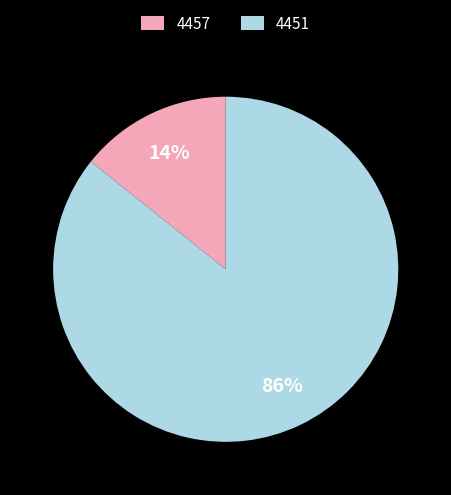

The 4451 slice represents 95% of the pie. True or false?

False